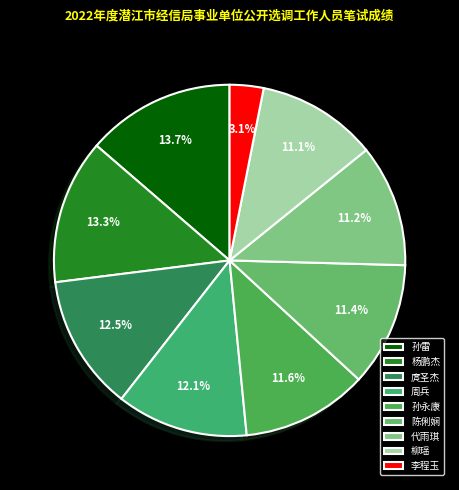

True or false: 杨鹏杰 accounts for 13% of the total.

True